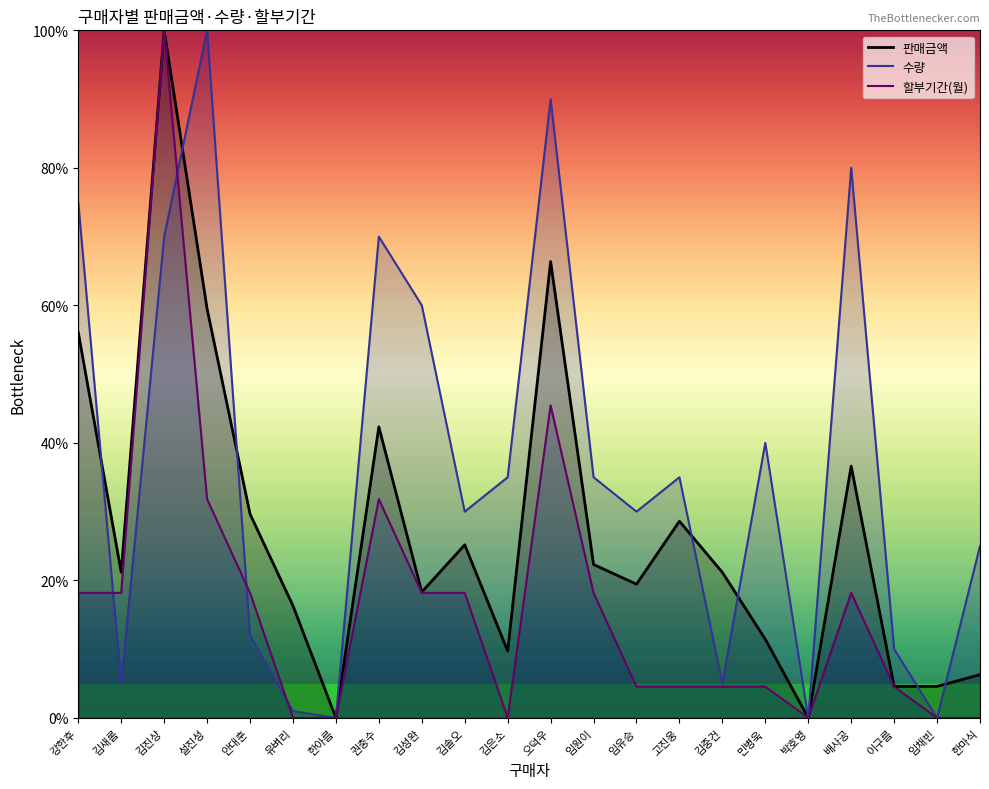

At how many categories does at least one series exceed 12?

18